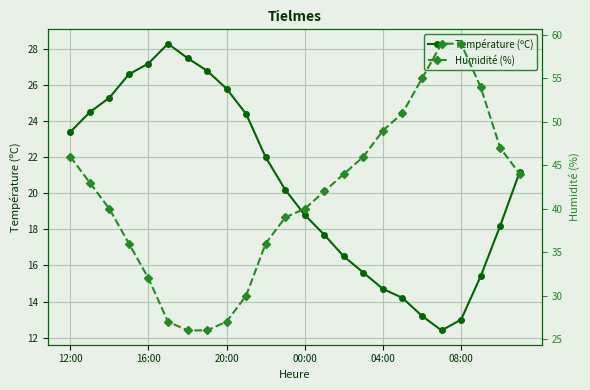

In Température (ºC), how many points are lower than both neighbors (excluding endpoints)?

1